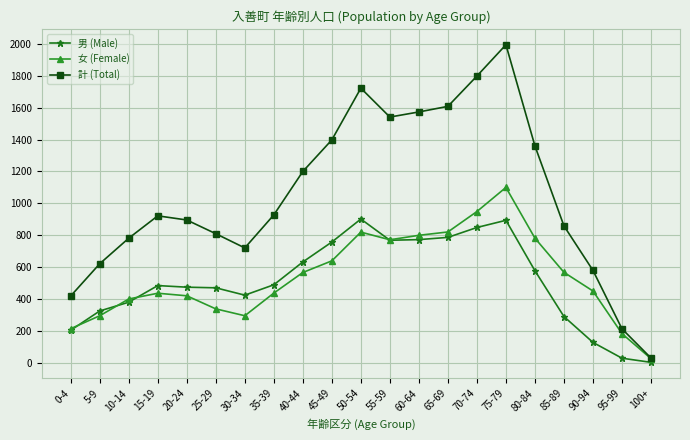

After their last crossing, which series has the higher values: 男 (Male) or 女 (Female)?

女 (Female)